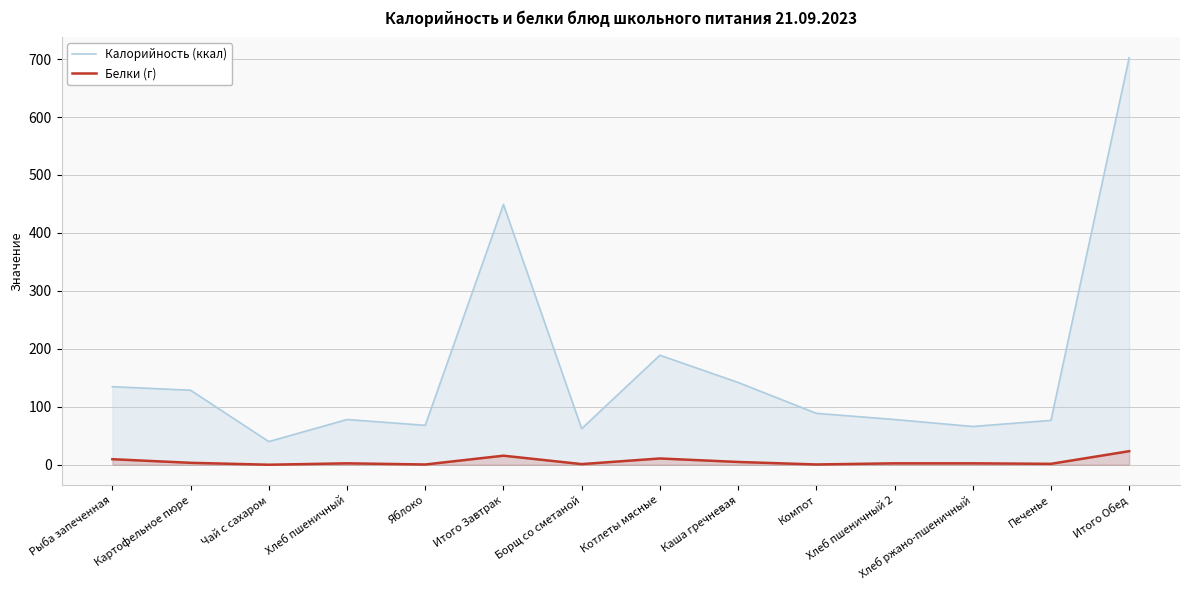

Does the chart have visible grid lines?

Yes